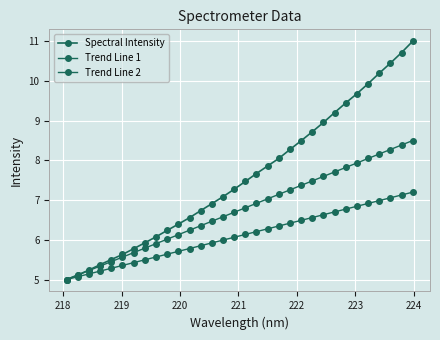

At how many categories does at least one series exceed 8?

13